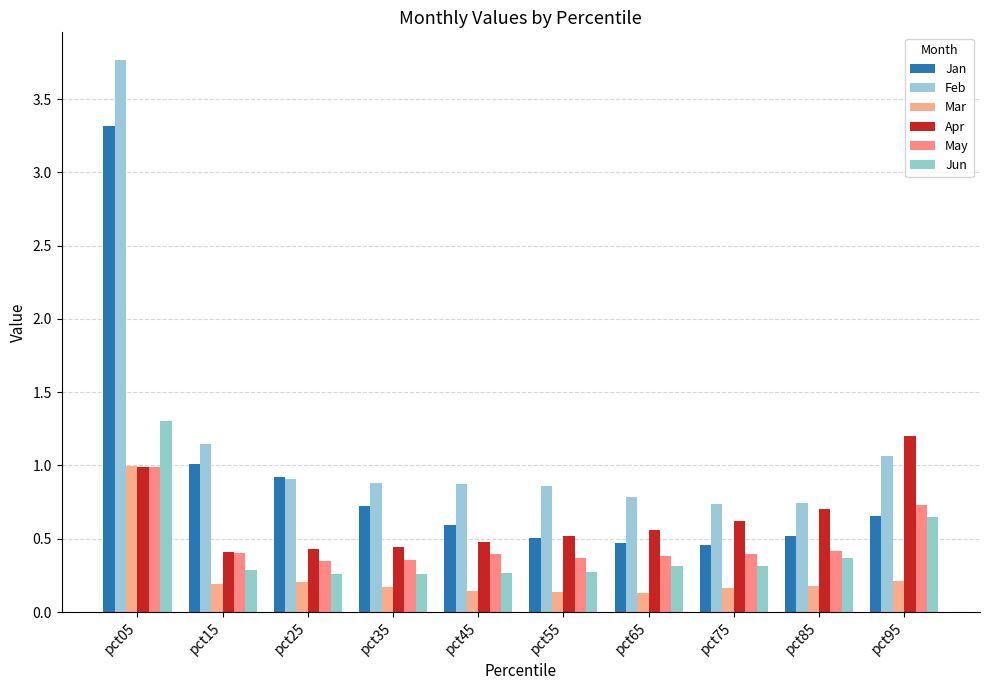

Count the number of data series in this chart.

6